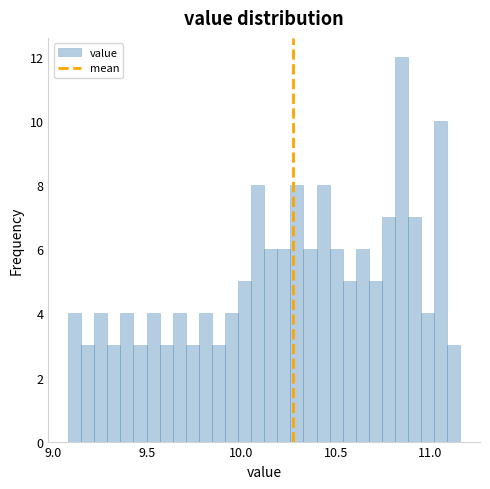

Around what value on the x-axis is the tallest bar? Give the approximate position of its centre, as read against the axis.

10.85